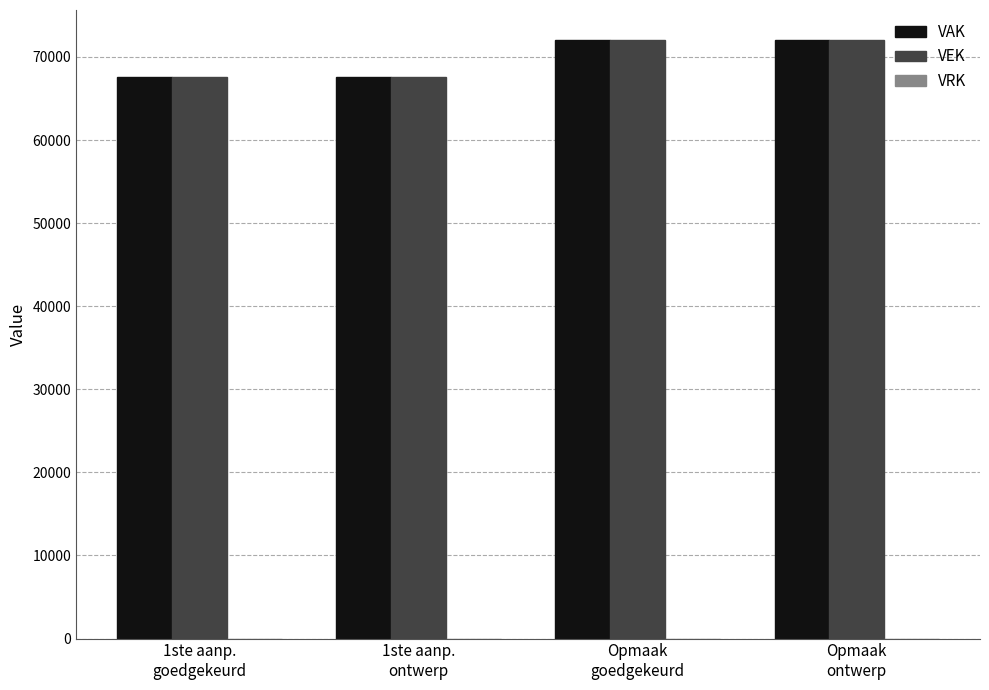

What is the label of the 3rd bar from the right?

1ste aanp.
ontwerp